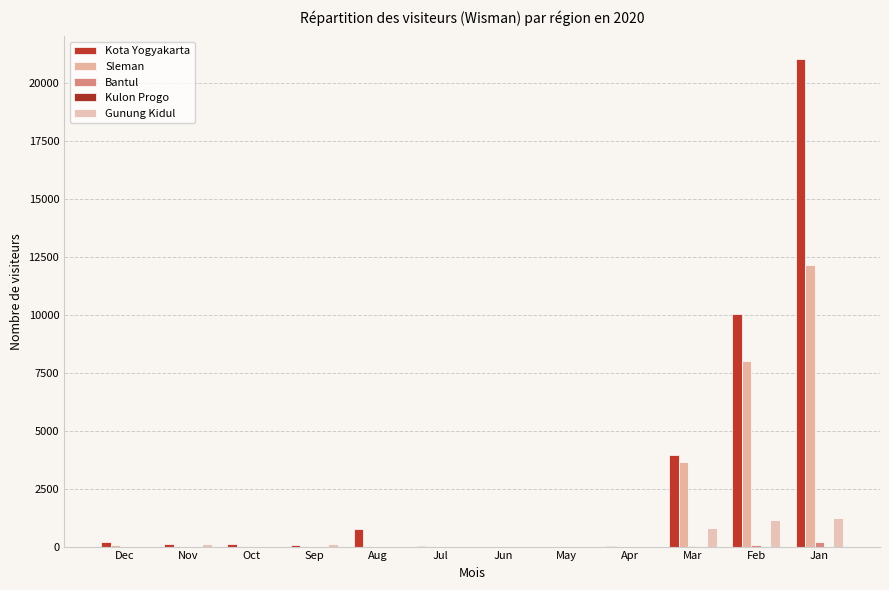

How many groups of bars are there?

12